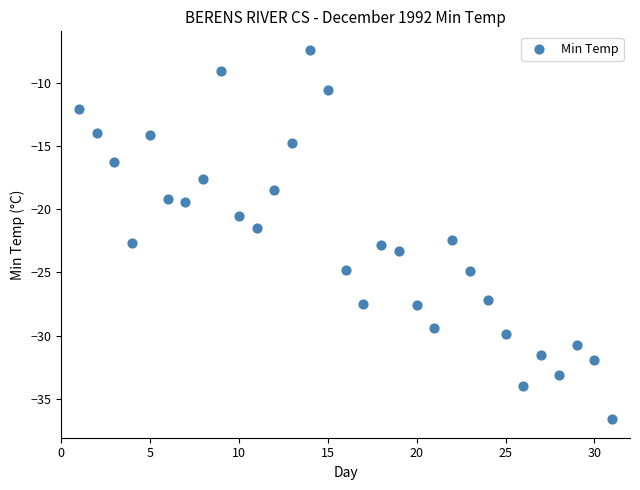

What is the range of X values (max minus min)?

30.0